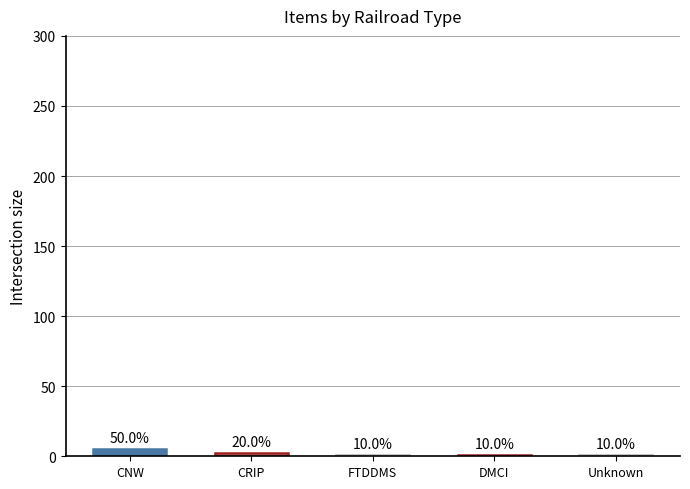

Reading left to right, what are all the values shown in this chart?

5	2	1	1	1